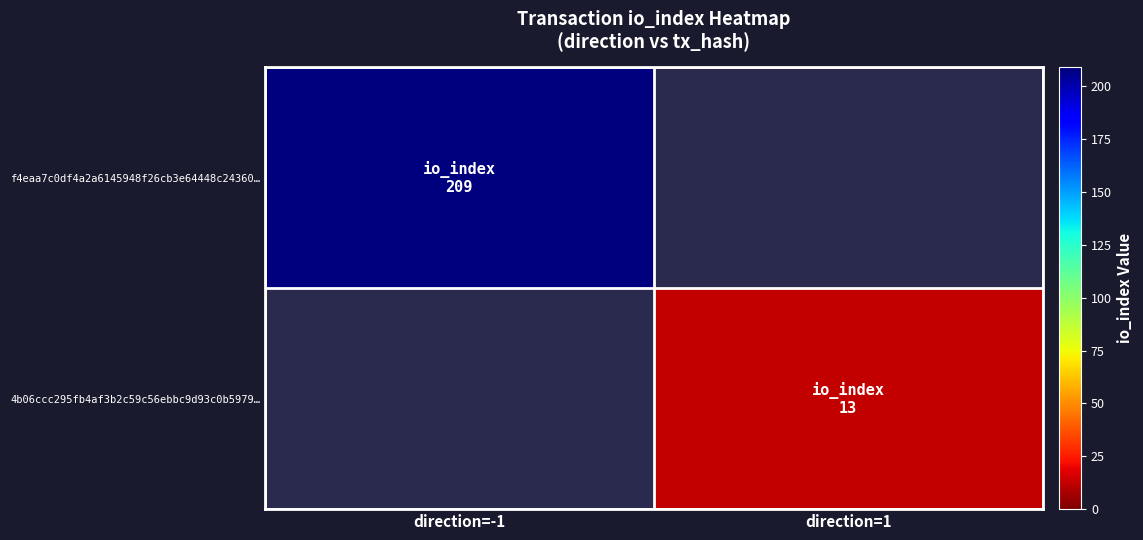

How many categories are shown in the chart?

2